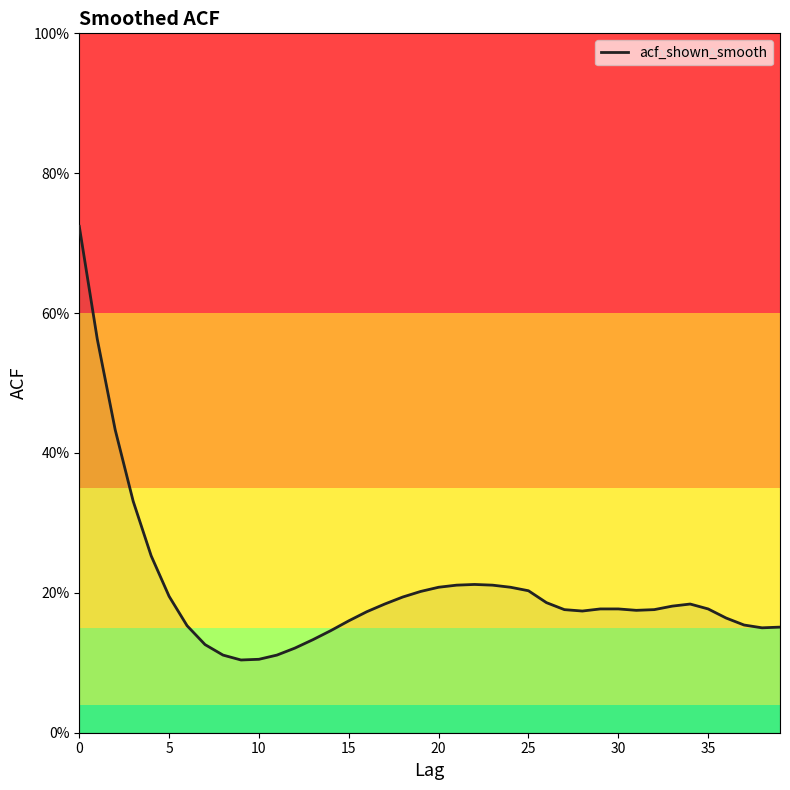

Does the chart have visible grid lines?

No